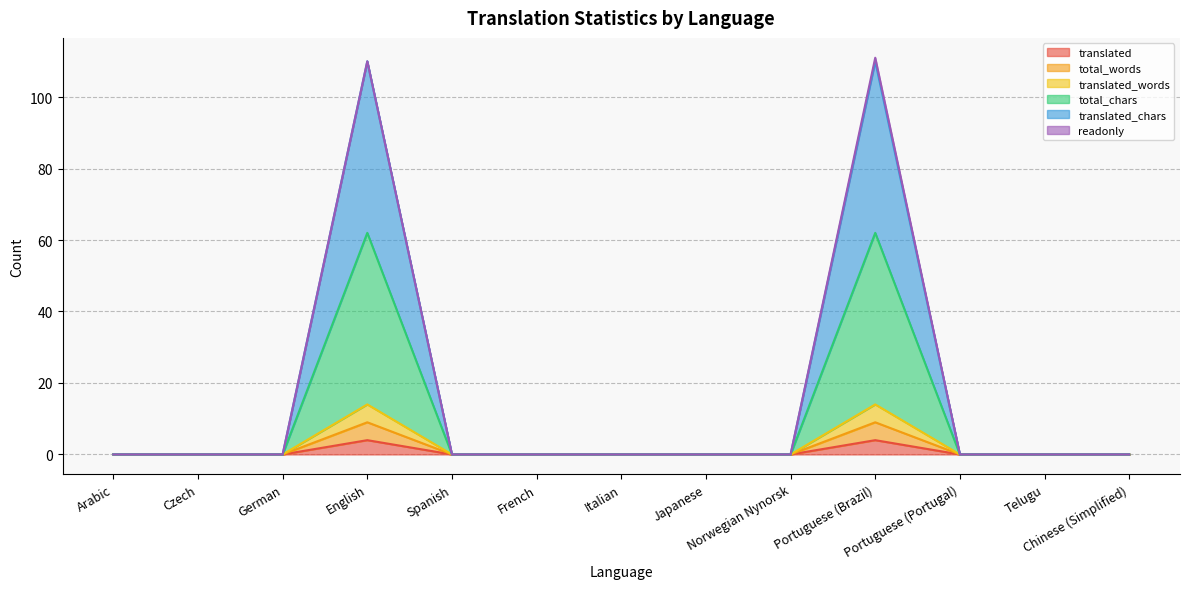

True or false: translated_words and total_chars cross at least once.

False